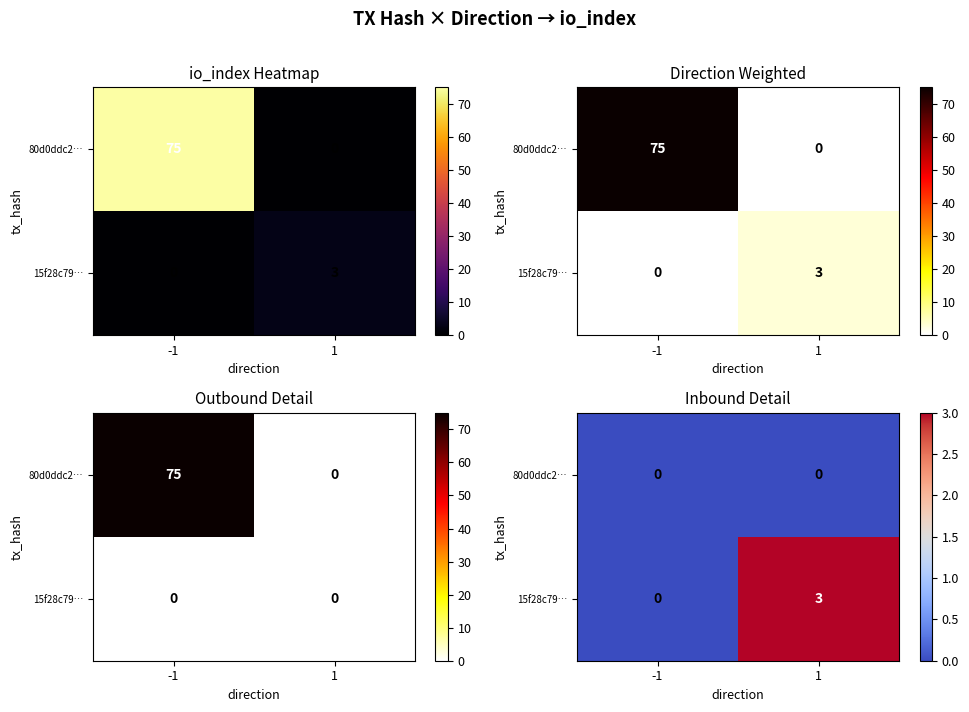

Which category has the lowest value across all series?

-1